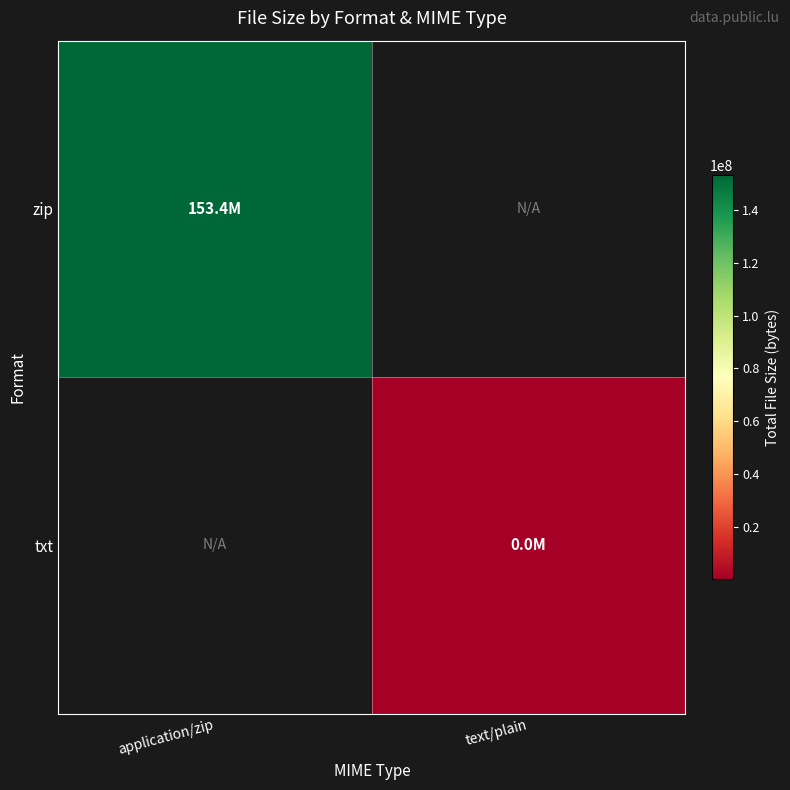

How many values in txt are above zero?

1